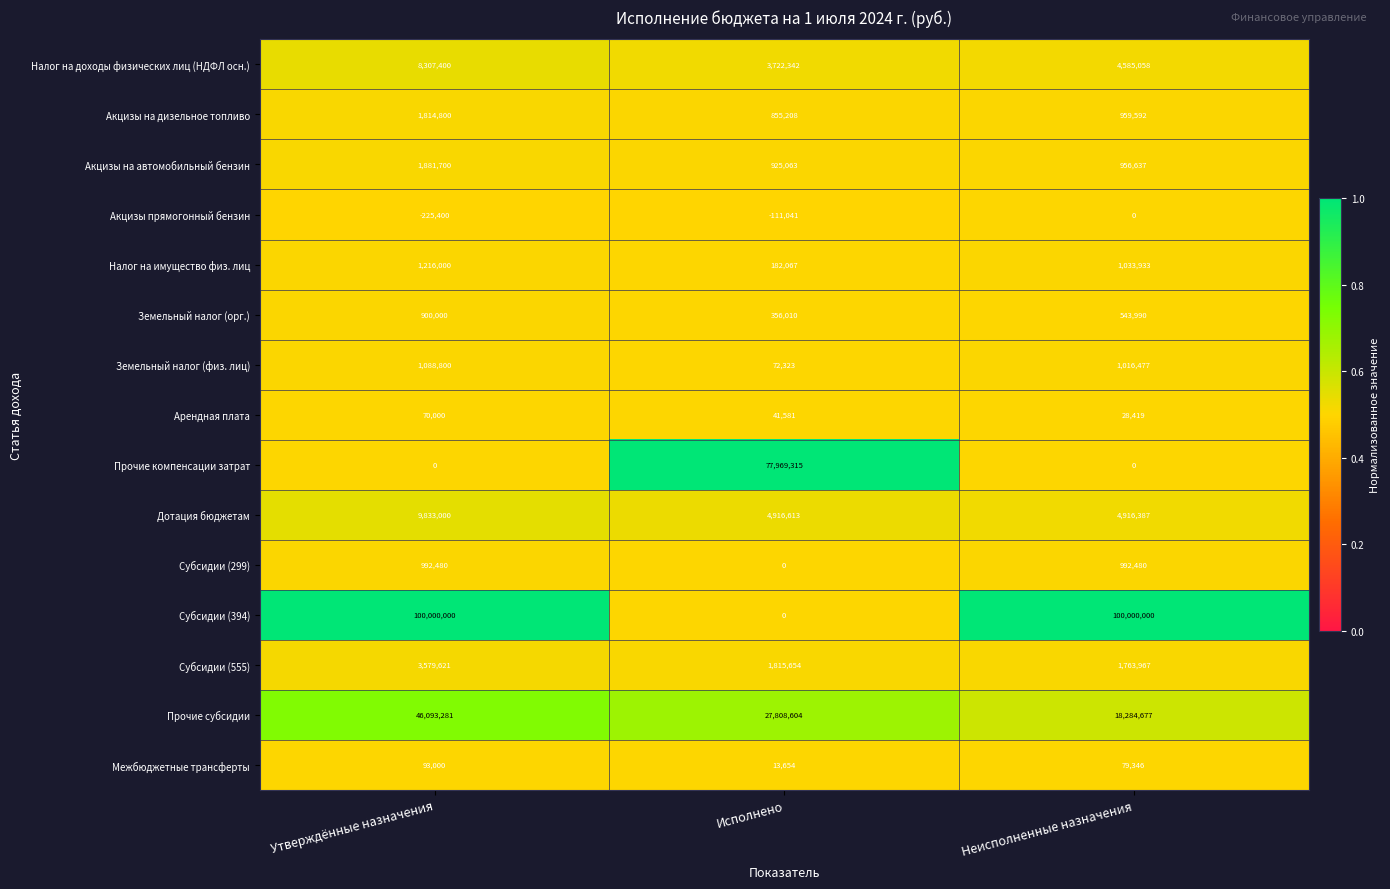

Which series has the largest total across all categories?

Субсидии (394)